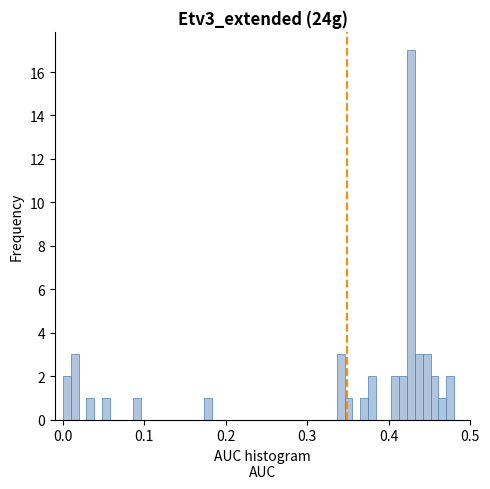

Around what value on the x-axis is the tallest bar? Give the approximate position of its centre, as read against the axis.

0.43